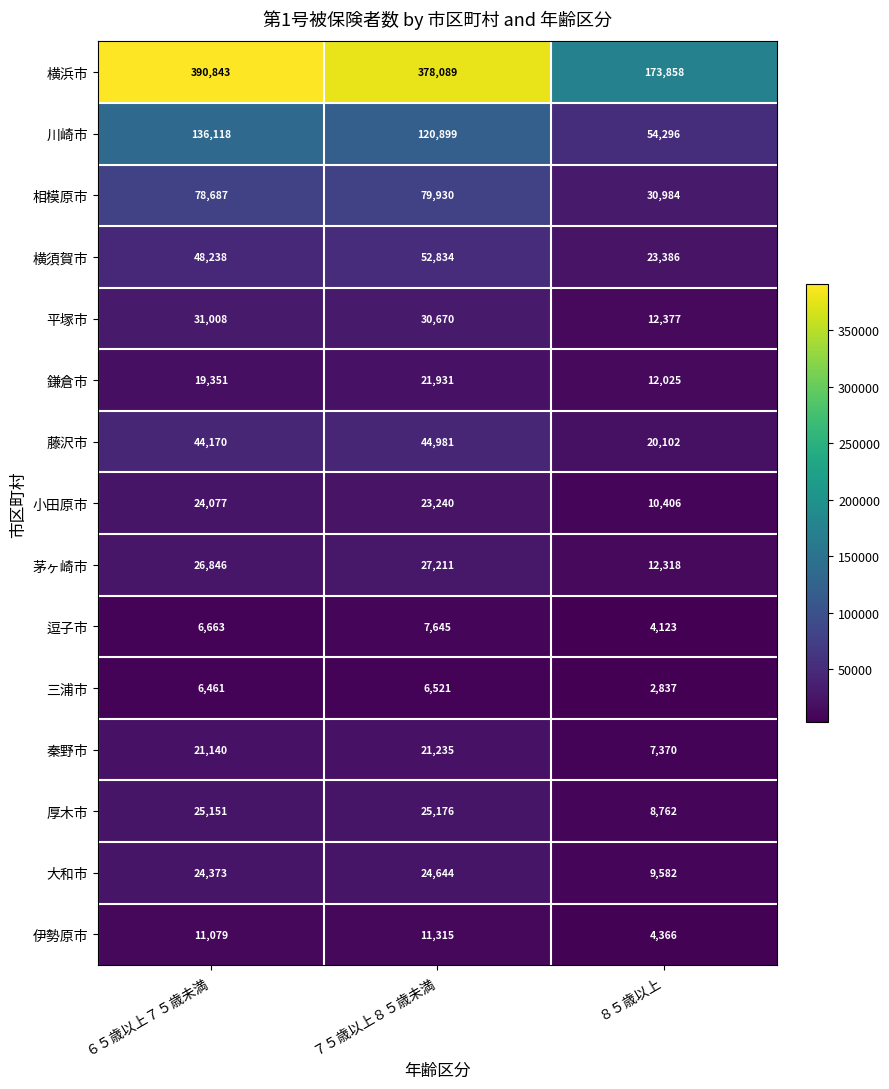

What is the lowest value of the 三浦市 series?

2837